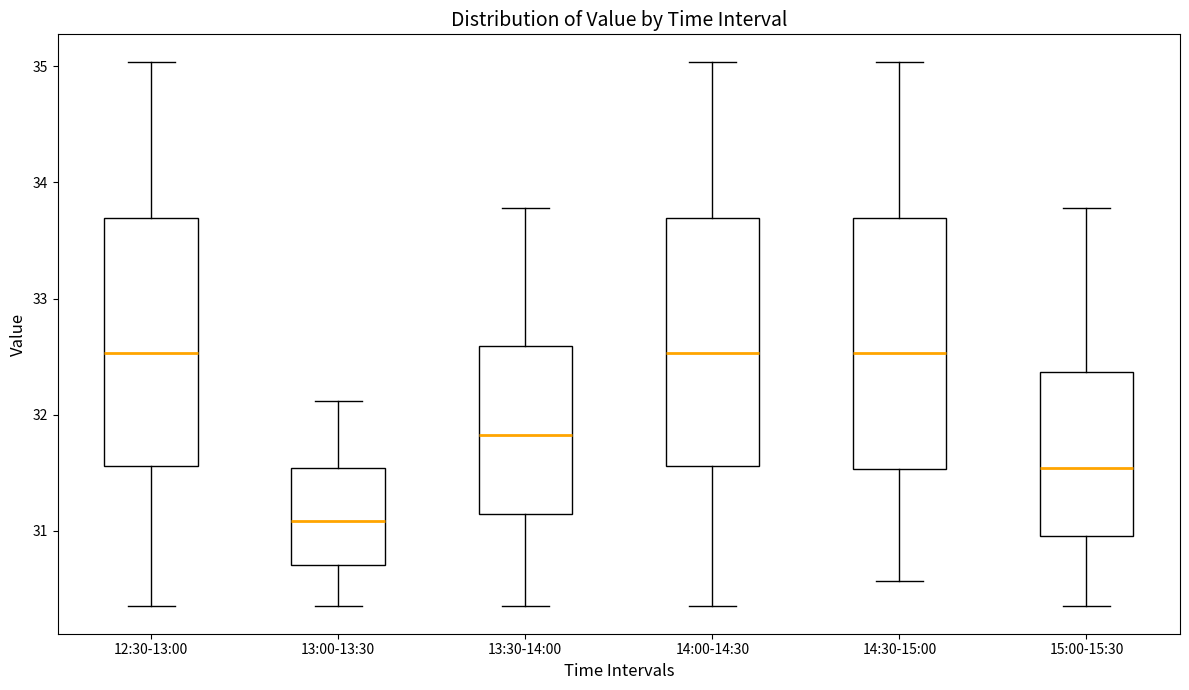

Reading left to right, transcribe this box plot: for each box, give where its median line is, the range the box spans, and where its two whiskers end, as read against the y-axis. The values are not printed on the chart, so give them approximately, as read against the axis.

12:30-13:00: median 32.5, box 31.6 to 33.7, whiskers 30.4 to 35.0
13:00-13:30: median 31.1, box 30.7 to 31.5, whiskers 30.4 to 32.1
13:30-14:00: median 31.8, box 31.1 to 32.6, whiskers 30.4 to 33.8
14:00-14:30: median 32.5, box 31.6 to 33.7, whiskers 30.4 to 35.0
14:30-15:00: median 32.5, box 31.5 to 33.7, whiskers 30.6 to 35.0
15:00-15:30: median 31.5, box 31.0 to 32.4, whiskers 30.4 to 33.8